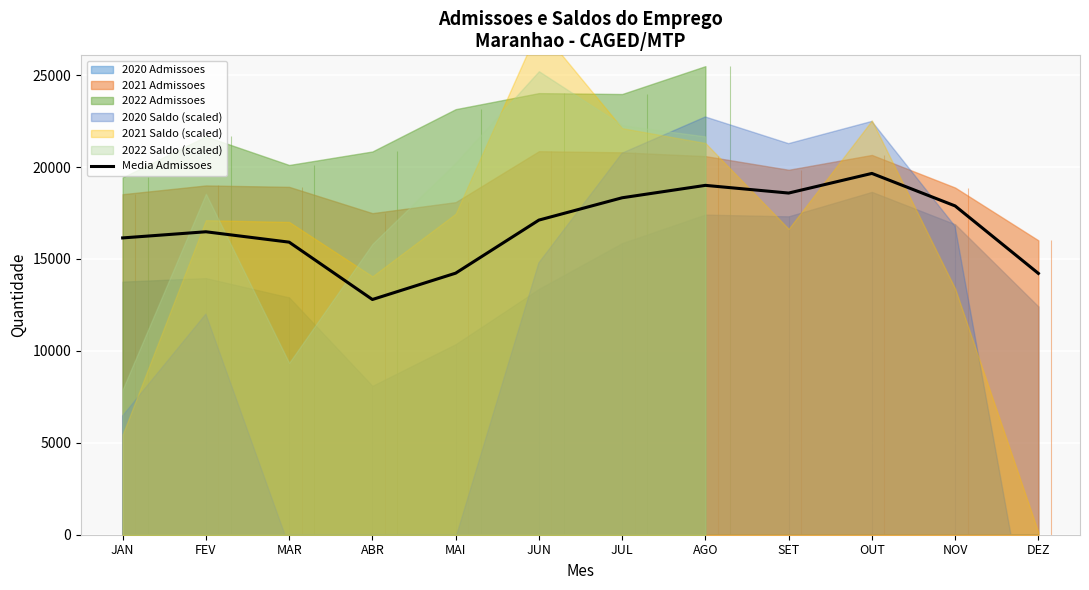

What is the label of the 12th point from the left?

DEZ